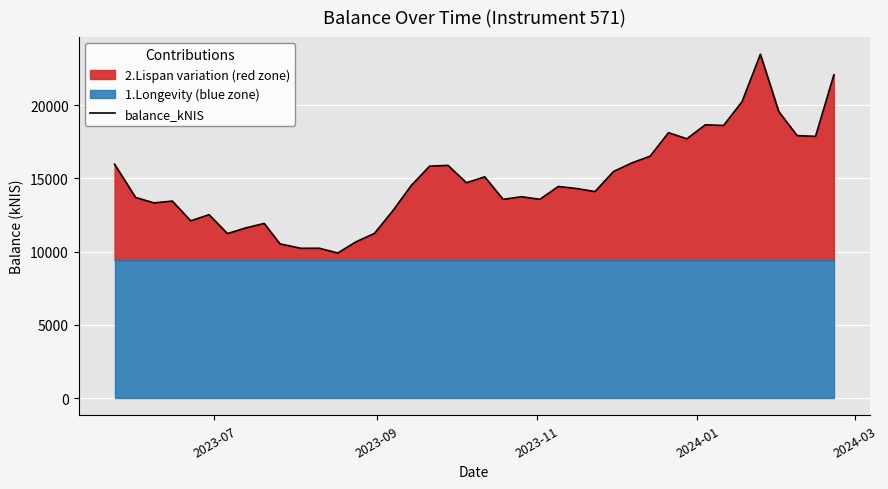

True or false: there are more than 1 points higher than both neighbors.

True